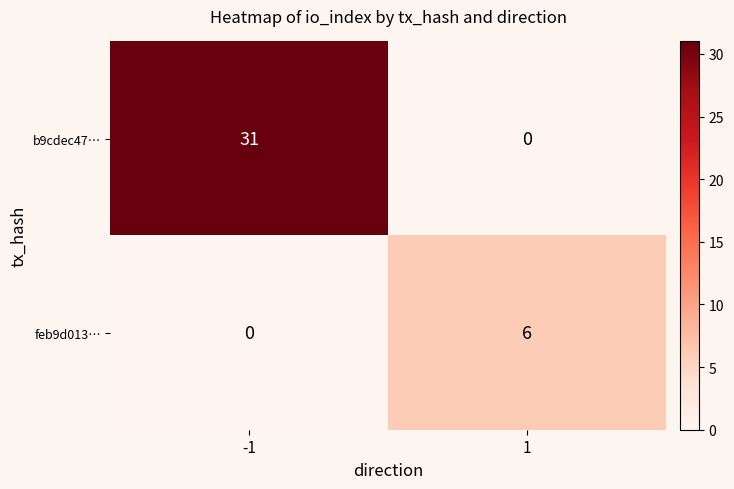

Rank the series by their maximum value, from lowest to highest.

feb9d013…, b9cdec47…